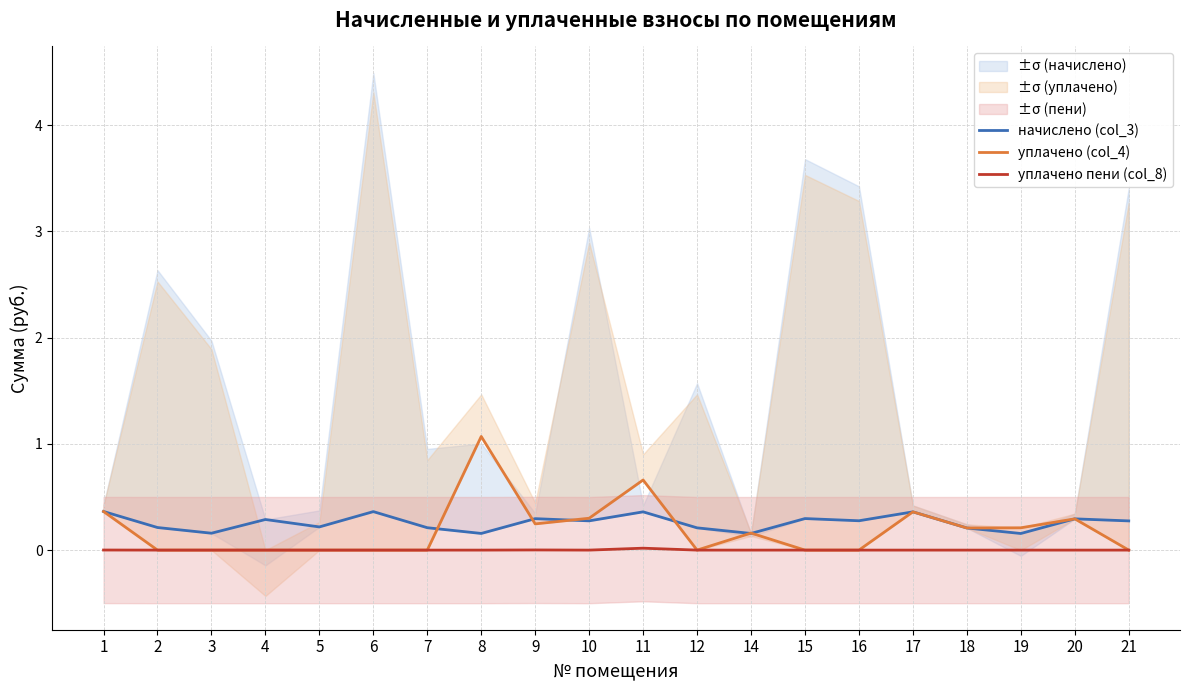

At which label does уплачено пени (col_8) reach its minimum?

2